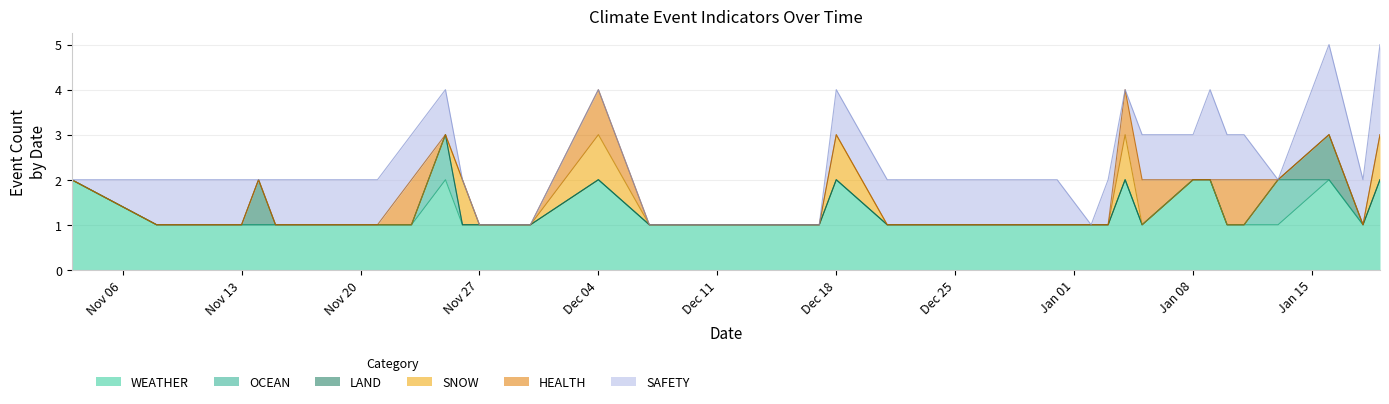

Does the chart have visible grid lines?

Yes